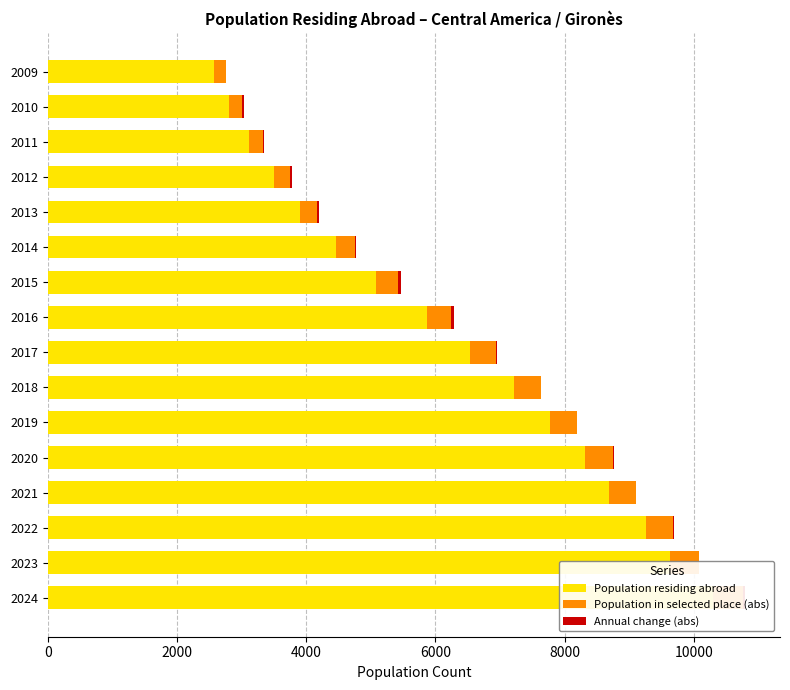

What is the sum of all Annual change (abs) values?

292